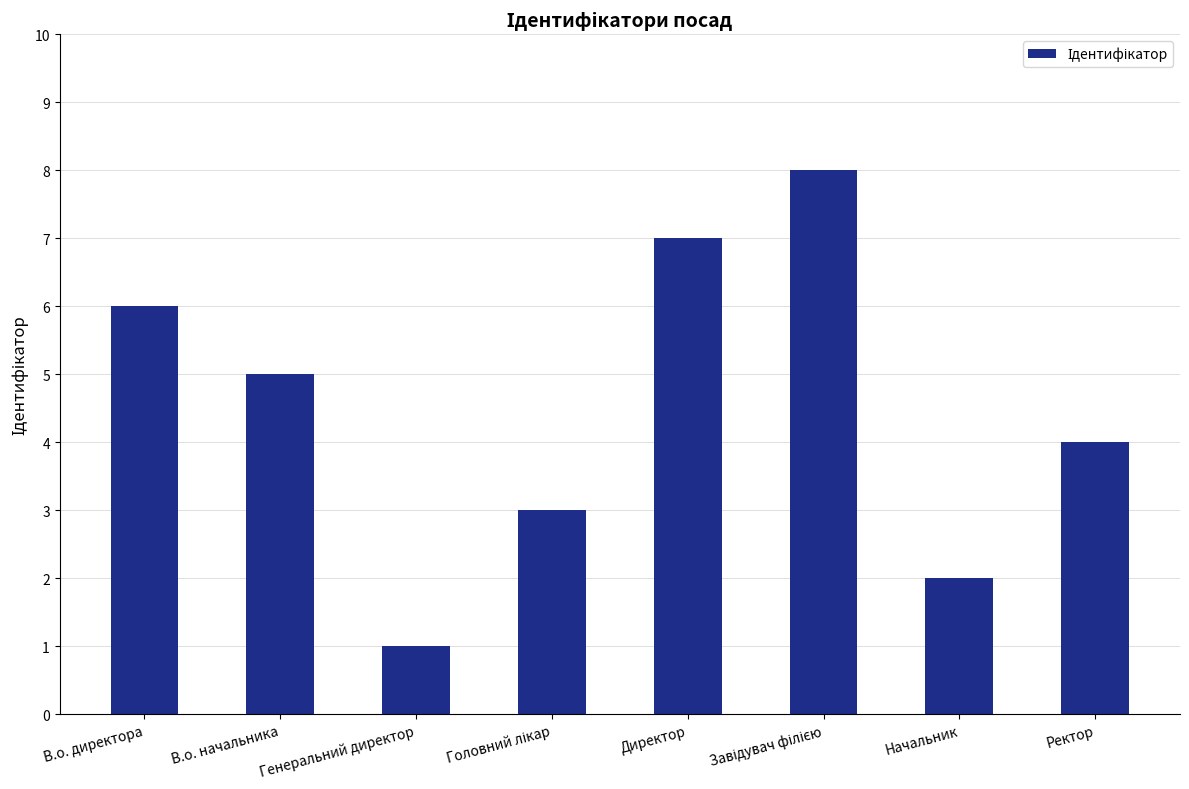

What is the label of the 1st bar from the left?

В.о. директора